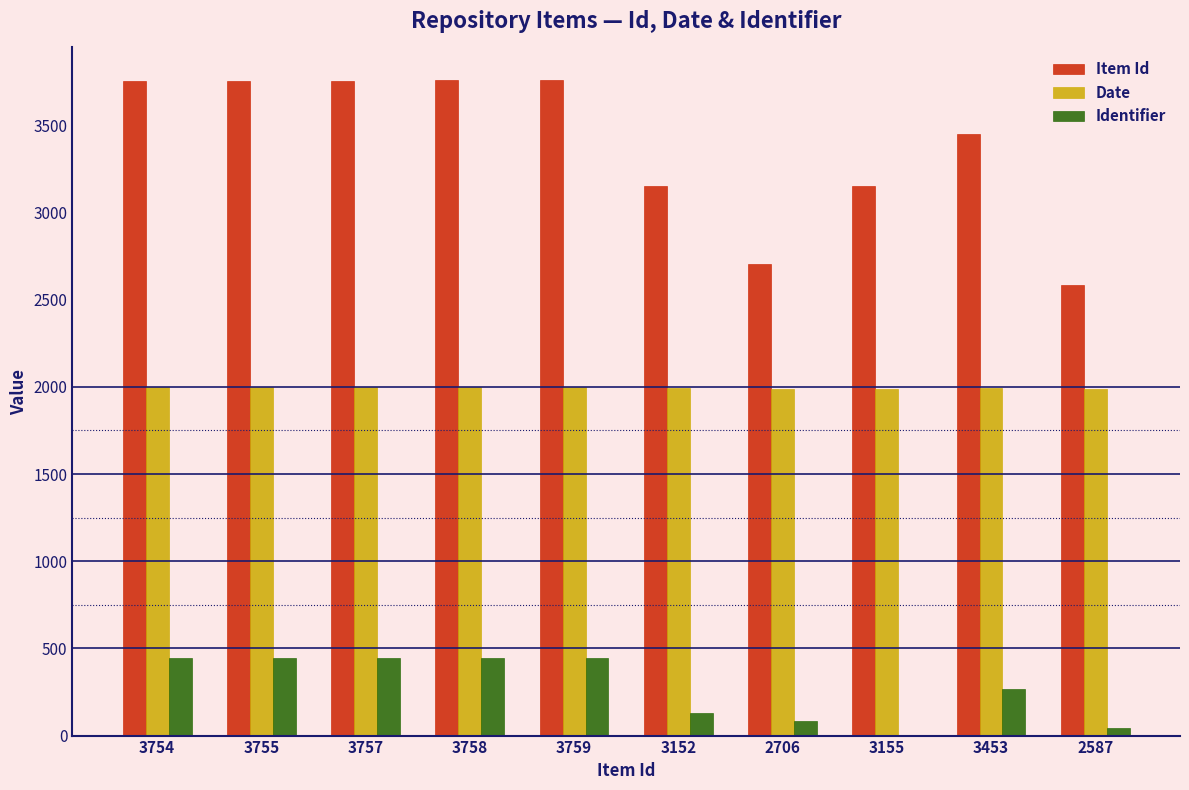

Are the bars grouped side by side (vs. stacked)?

Yes